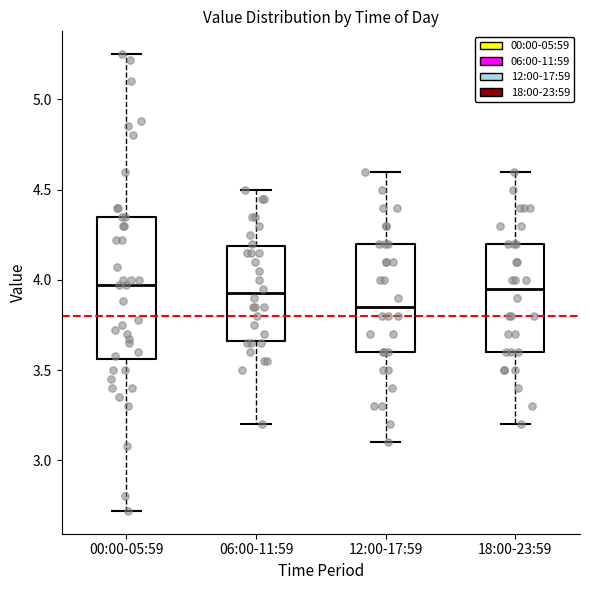

Which box is the tallest, from its lower edge to its upper edge?

00:00-05:59